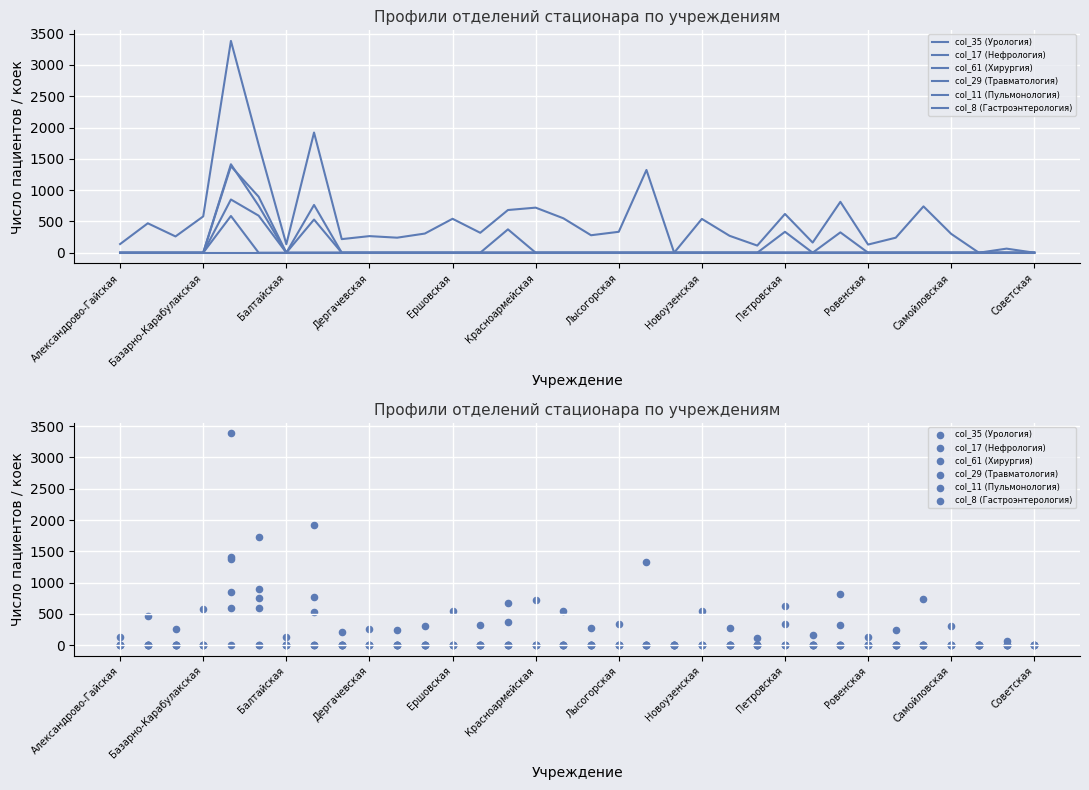

What are all the series names shown in the legend?

col_35 (Урология), col_17 (Нефрология), col_61 (Хирургия), col_29 (Травматология), col_11 (Пульмонология), col_8 (Гастроэнтерология)